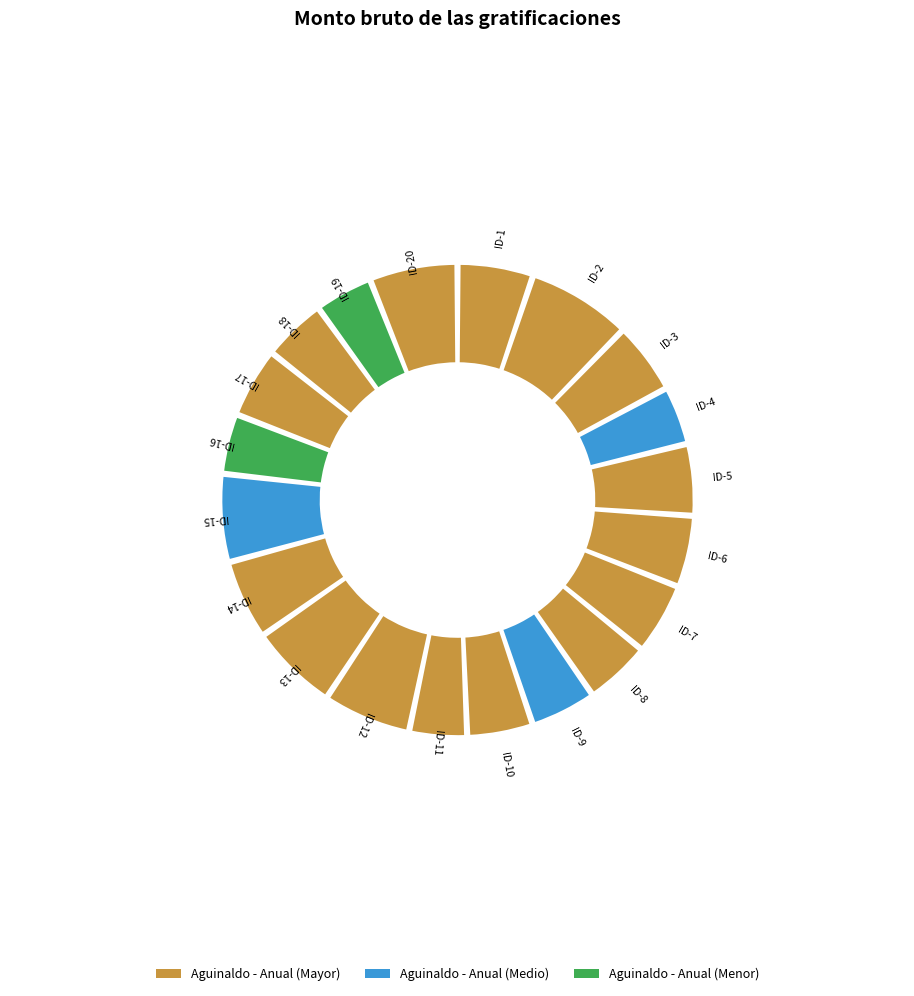

To the nearest percent, what portion does ID-18 represent?

4%